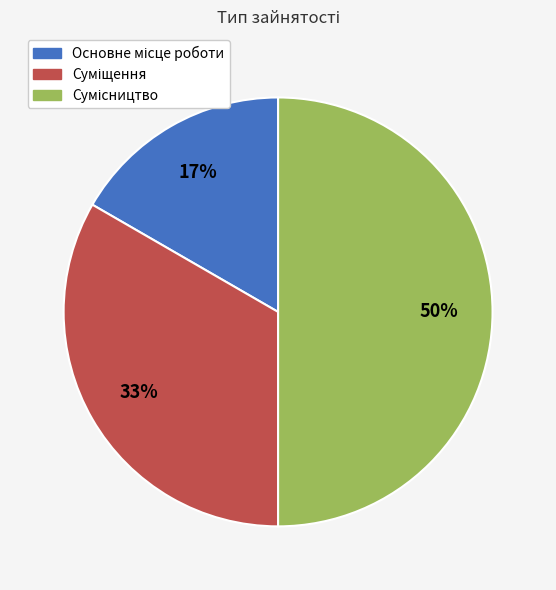

Count the number of slices in the pie.

3